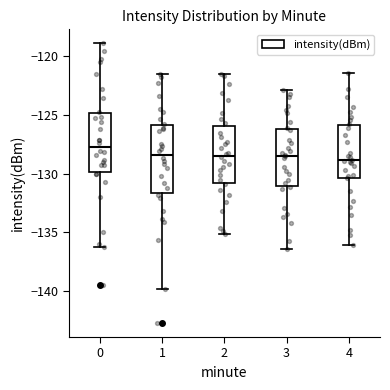

Where does the upper whisker of the box at x = 3 end on the y-axis? The values are not printed on the chart, so give them approximately, as read against the axis.

-123.0